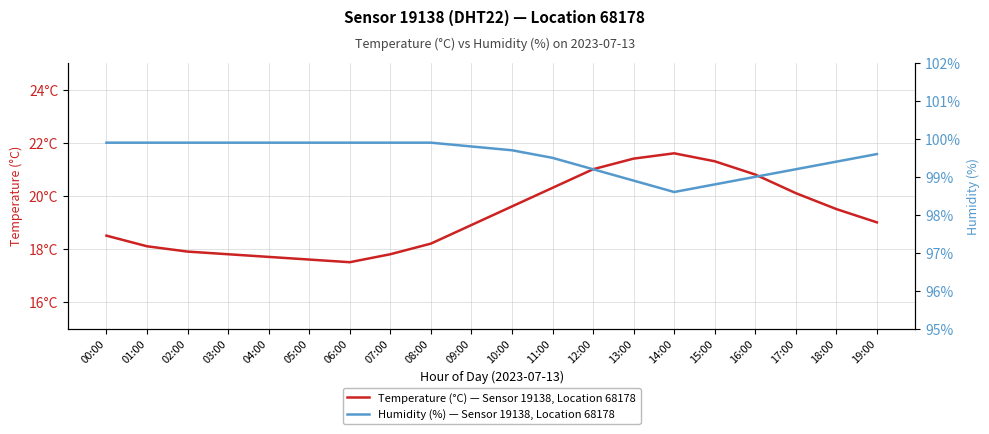

At how many categories does at least one series exceed 71?

20